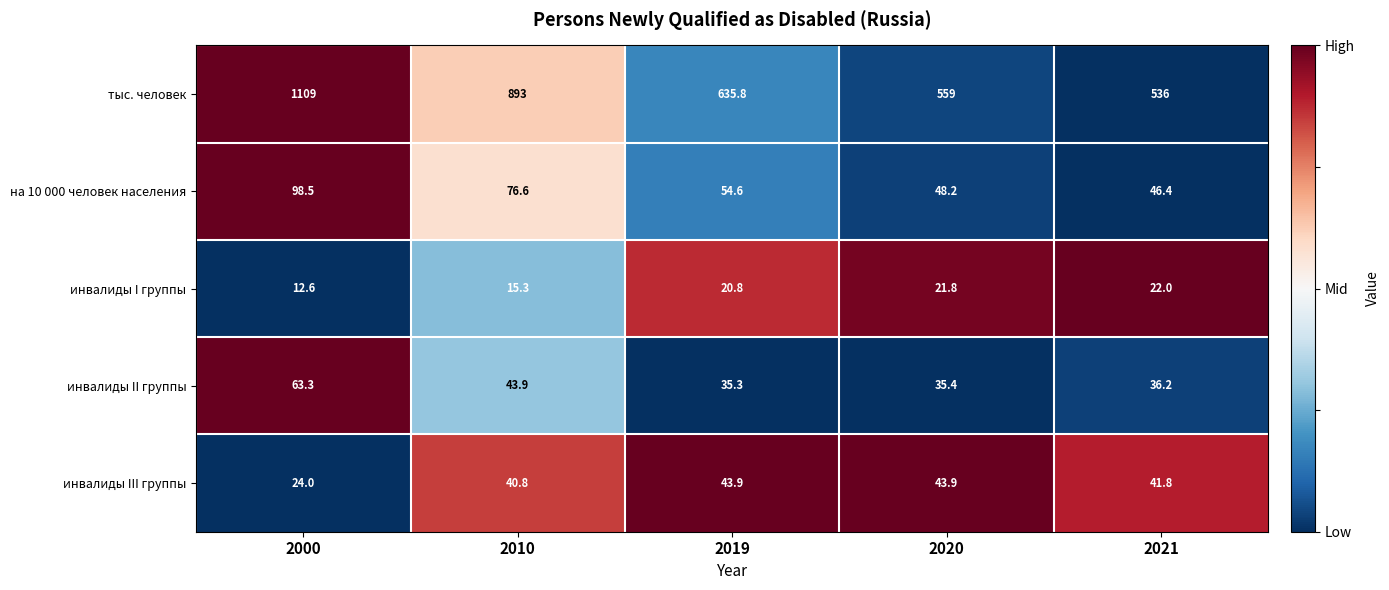

Which series has the widest spread of values?

тыс. человек